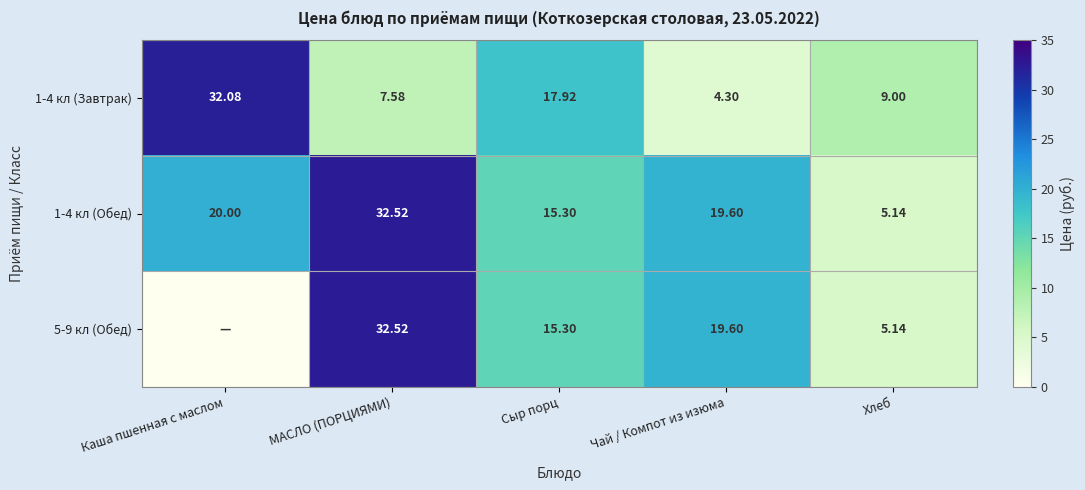

Rank the categories by 1-4 кл (Обед) value from highest to lowest.

МАСЛО (ПОРЦИЯМИ), Каша пшенная с маслом, Чай / Компот из изюма, Сыр порц, Хлеб